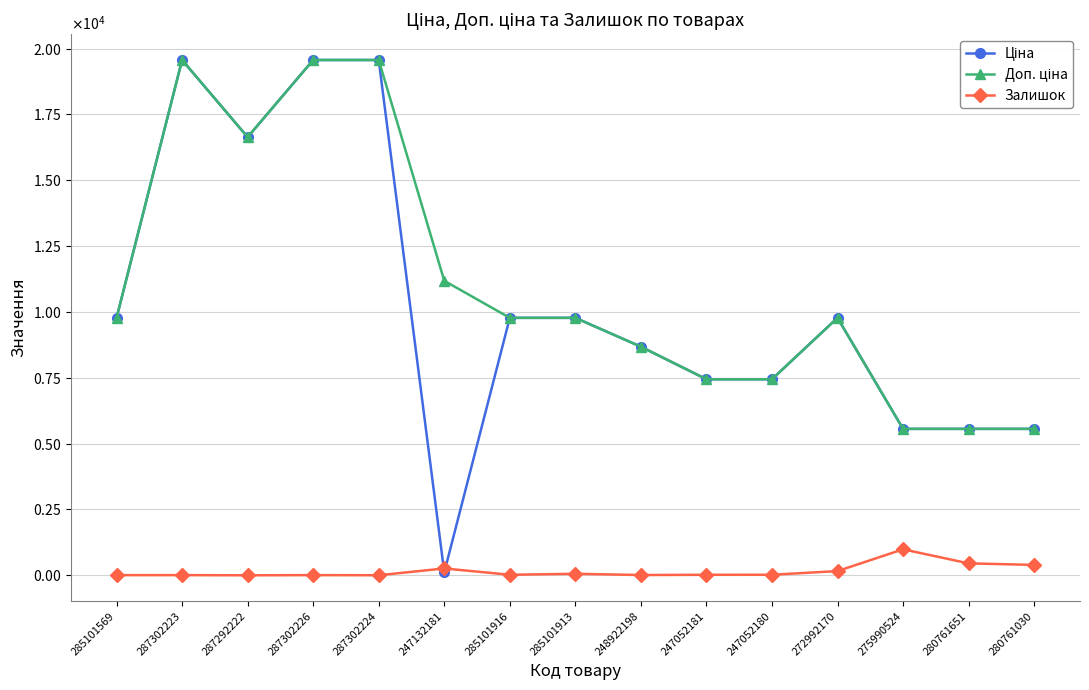

At which category is the sum across all series the highest?

287302223